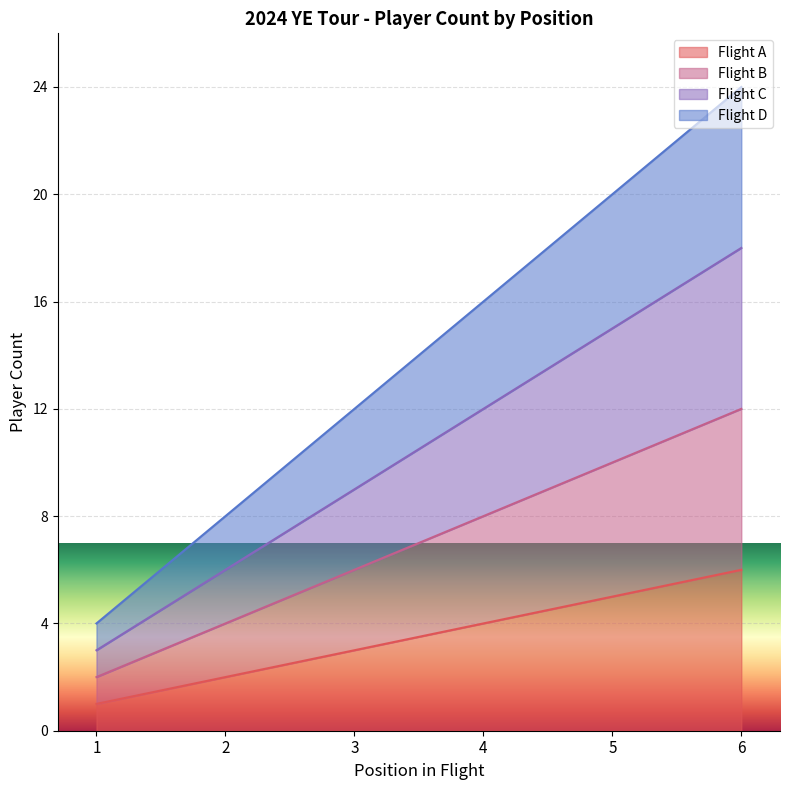

Which label corresponds to the smallest value in the chart?

1